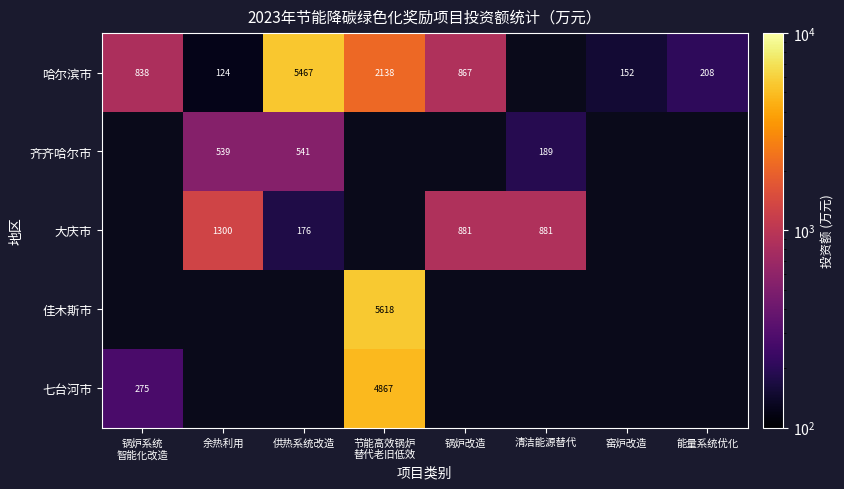

True or false: 大庆市 has a value of 881 at 清洁能源替代.

True